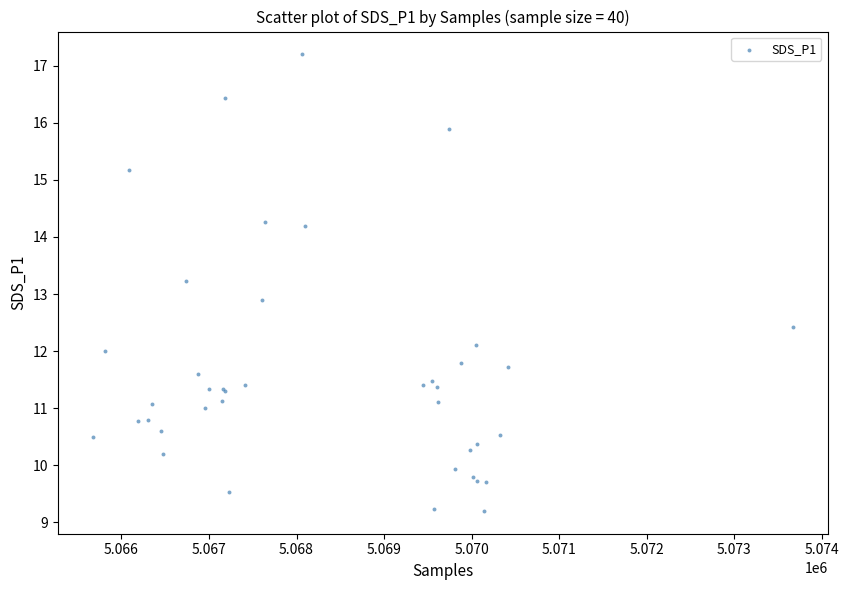

What Y value in the scatter plot is closest to 13?

12.9